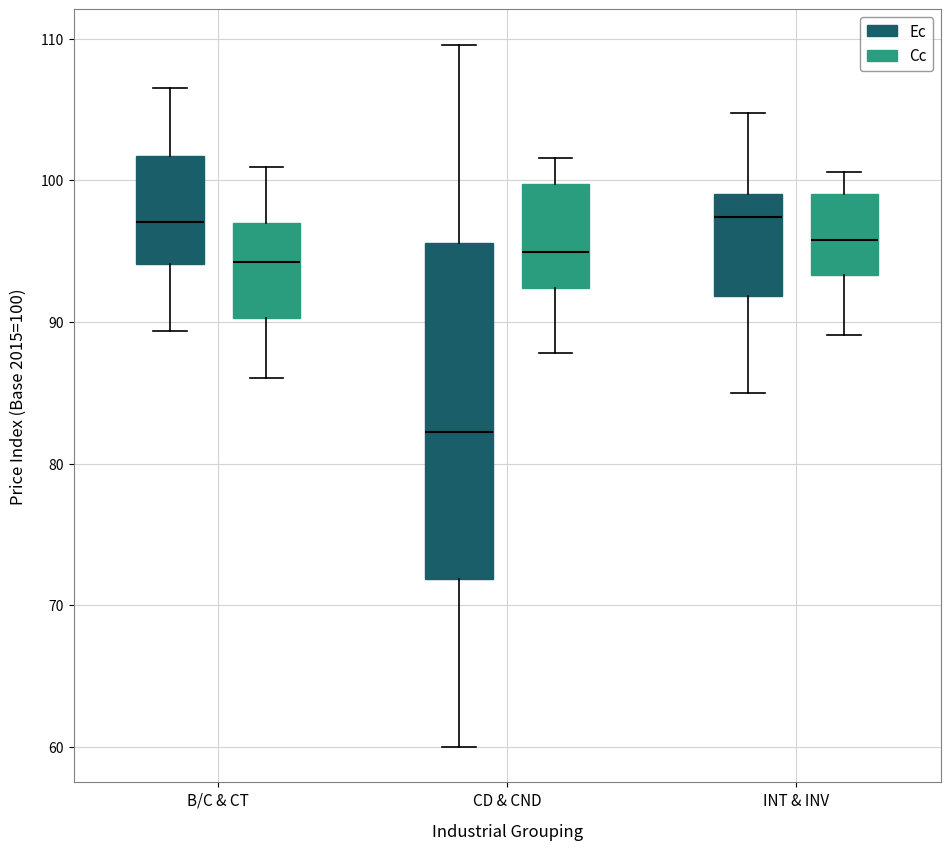

Which box has the lowest median line?

CD & CND (Ec)